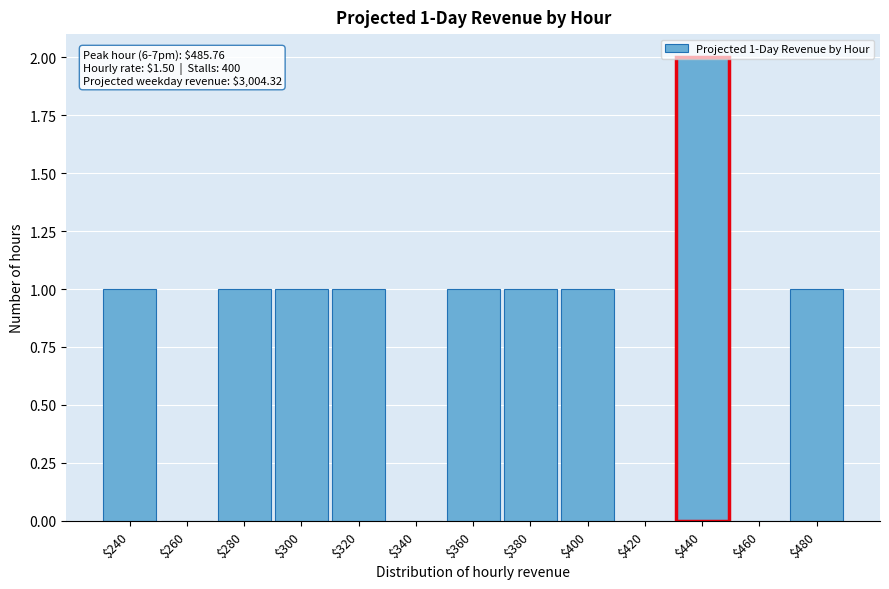

True or false: the data shows 0 at $420.

True